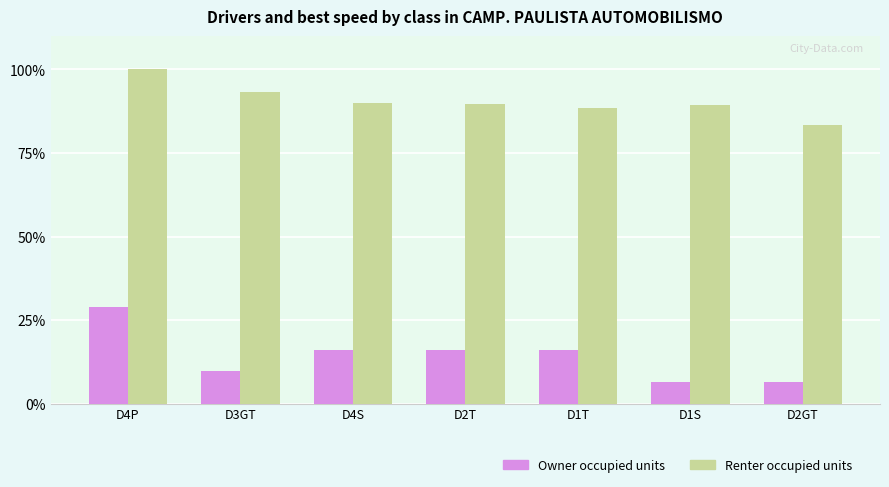

What is the label of the 6th bar from the right?

D3GT